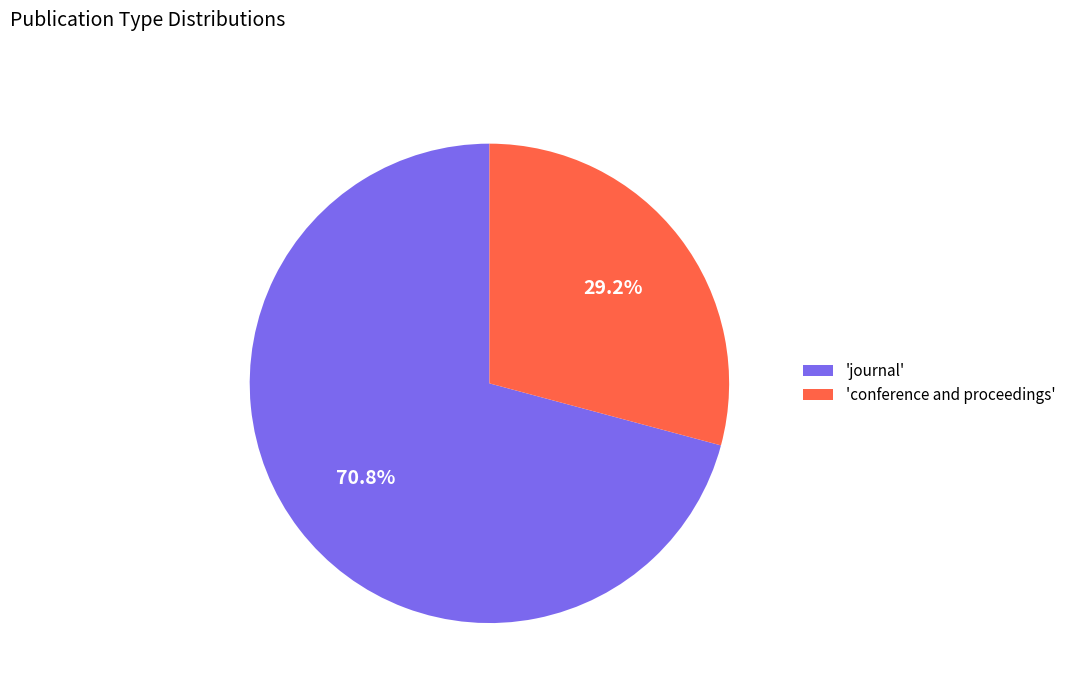

Approximately how many times larger is the value at 'journal' compared to 'conference and proceedings'?

2.4